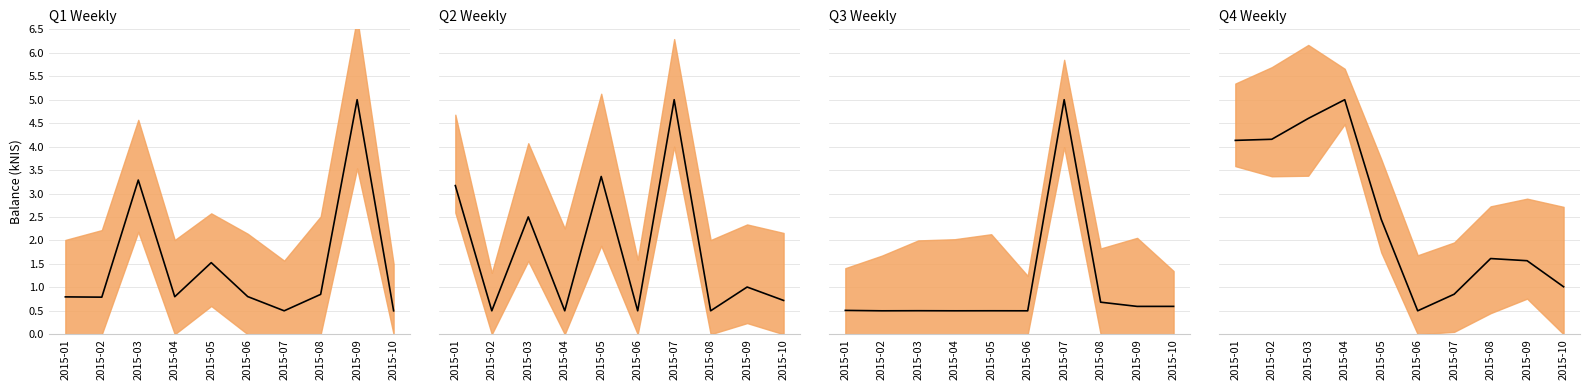

The Q3 balance series shows 0.5 at 2015-01. True or false?

True